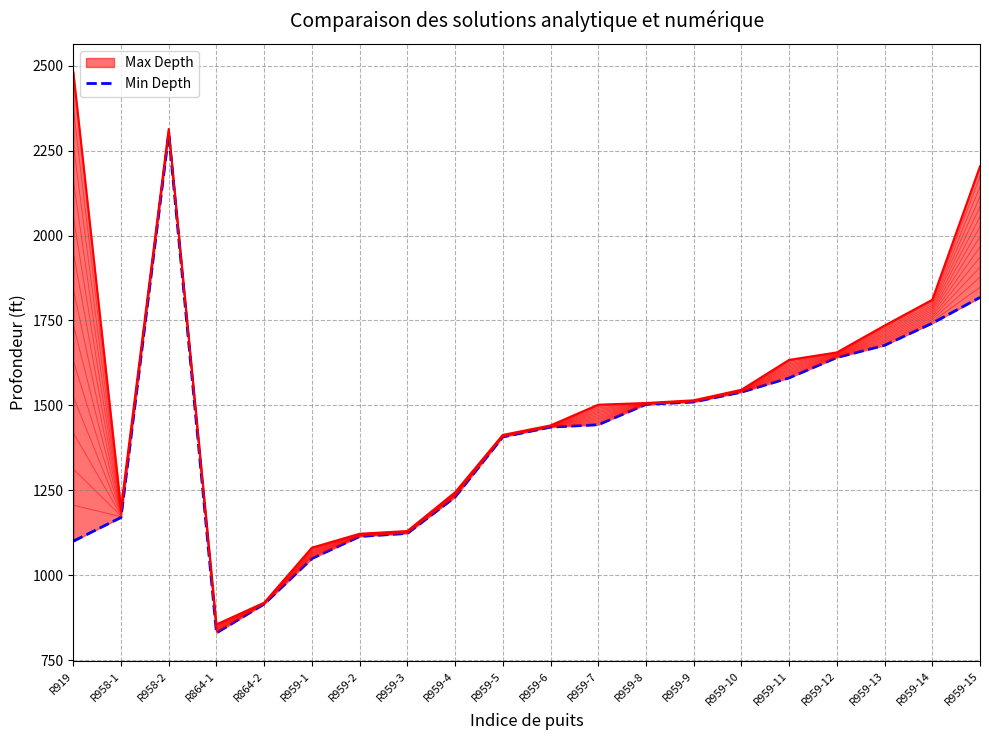

What is the spread (max minus min) of values at R959-2?

8